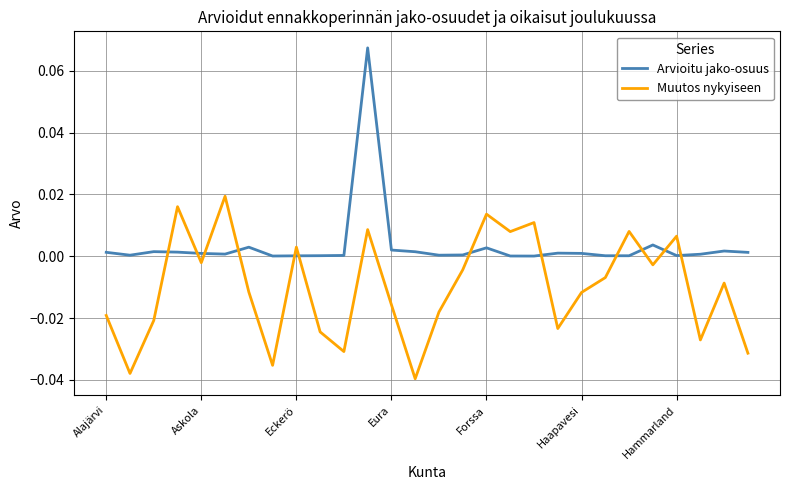

Which series has the widest spread of values?

Arvioitu jako-osuus